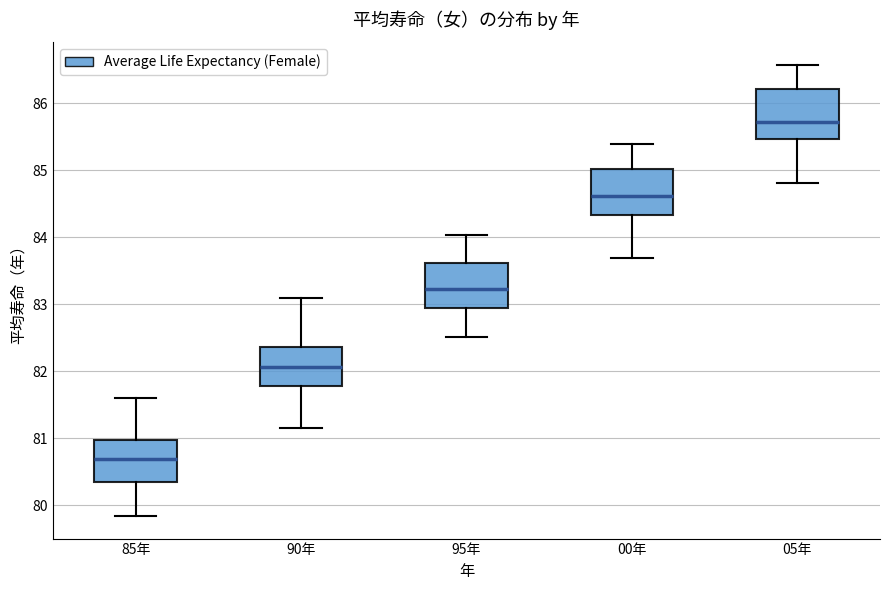

Reading left to right, transcribe this box plot: for each box, give where its median line is, the range the box spans, and where its two whiskers end, as read against the y-axis. The values are not printed on the chart, so give them approximately, as read against the axis.

85年: median 80.7, box 80.4 to 81.0, whiskers 79.8 to 81.6
90年: median 82.1, box 81.8 to 82.4, whiskers 81.2 to 83.1
95年: median 83.2, box 82.9 to 83.6, whiskers 82.5 to 84.0
00年: median 84.6, box 84.3 to 85.0, whiskers 83.7 to 85.4
05年: median 85.7, box 85.5 to 86.2, whiskers 84.8 to 86.6